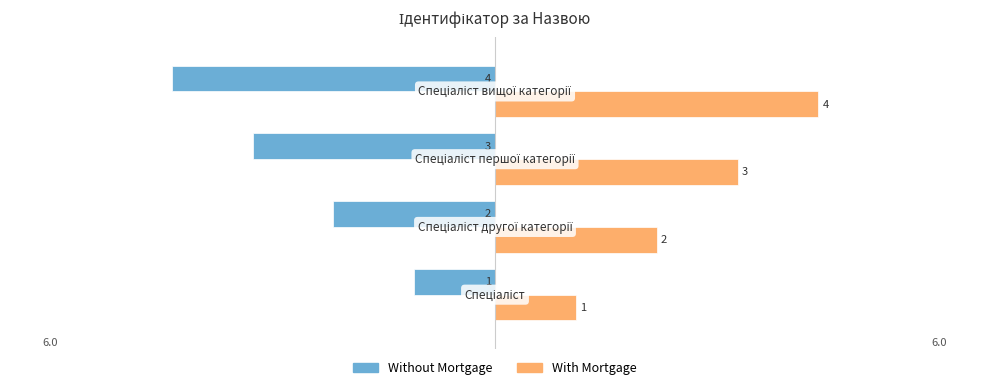

What is the difference between the second highest and minimum values in the With Mortgage series?

2